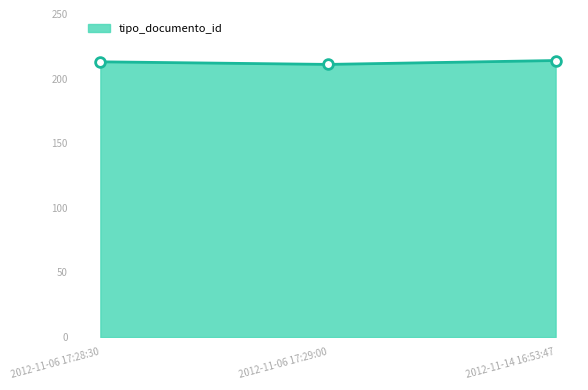

How many series are shown in this chart?

1